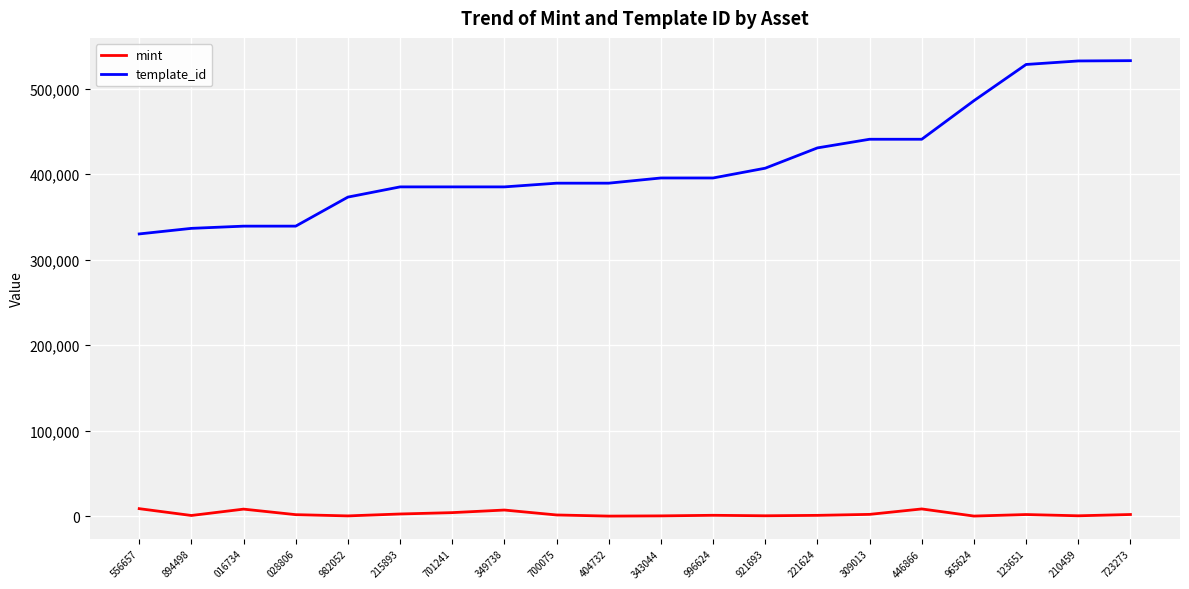

What is the sum of all mint values?

52152